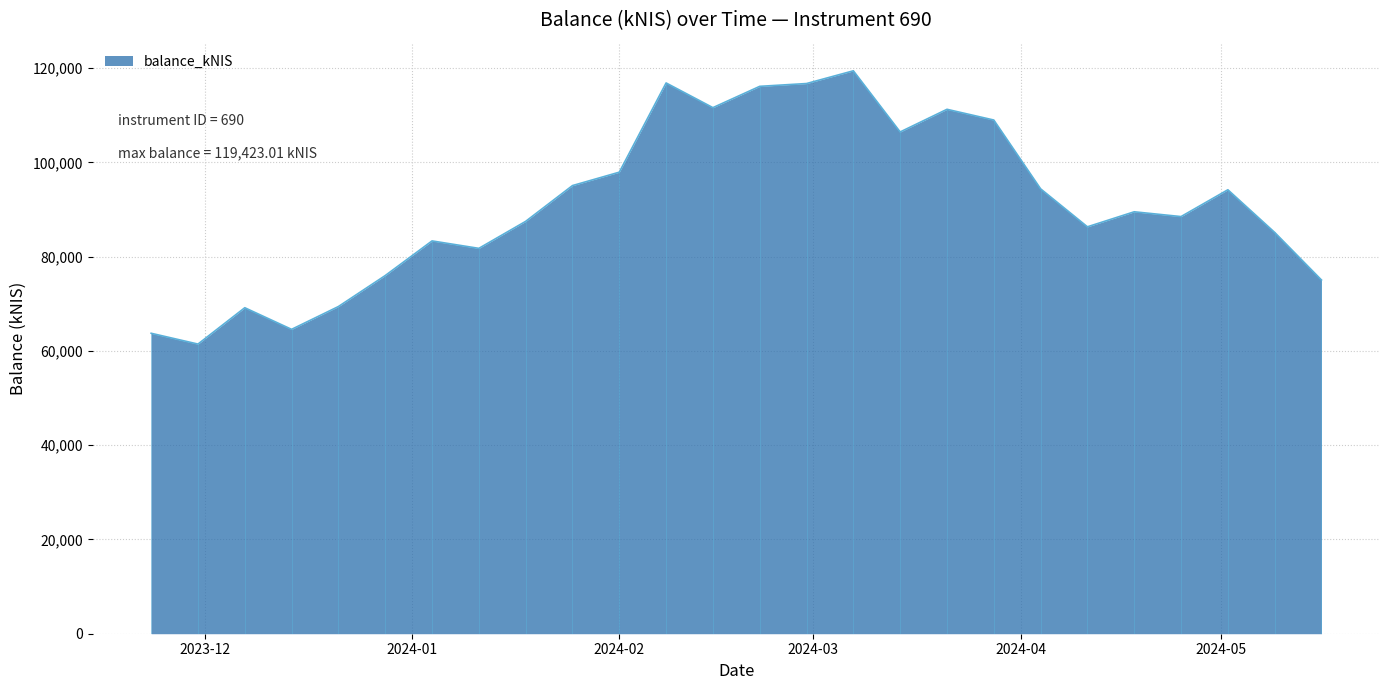

What is the label of the 7th point from the left?

2024-01-04